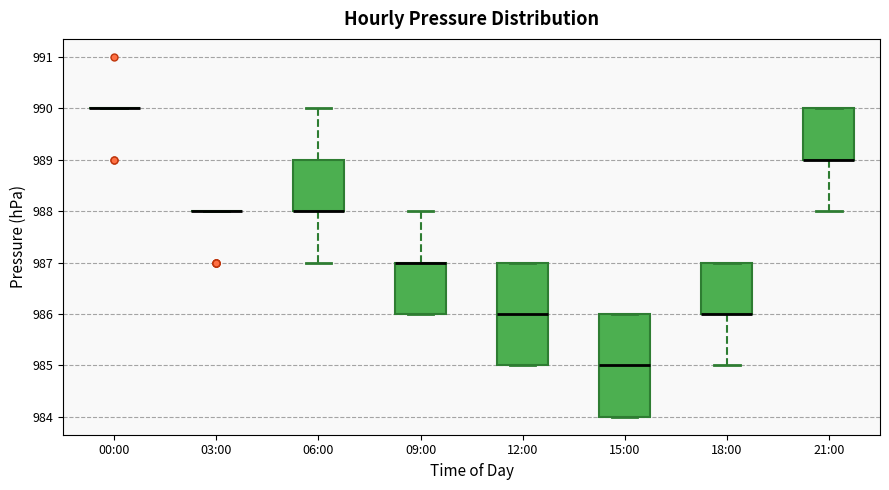

Where is the lower edge of the box for 21:00 on the y-axis? The values are not printed on the chart, so give them approximately, as read against the axis.

989